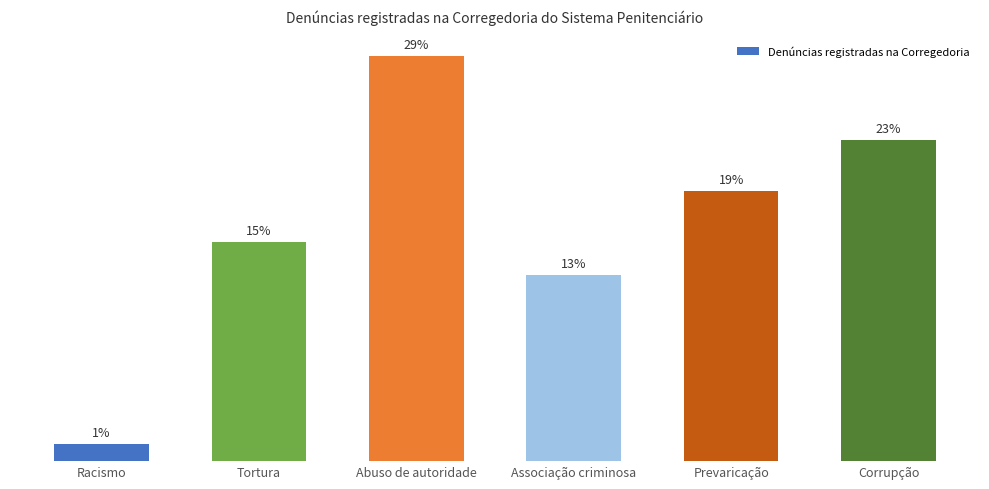

What is the label of the 5th bar from the left?

Prevaricação